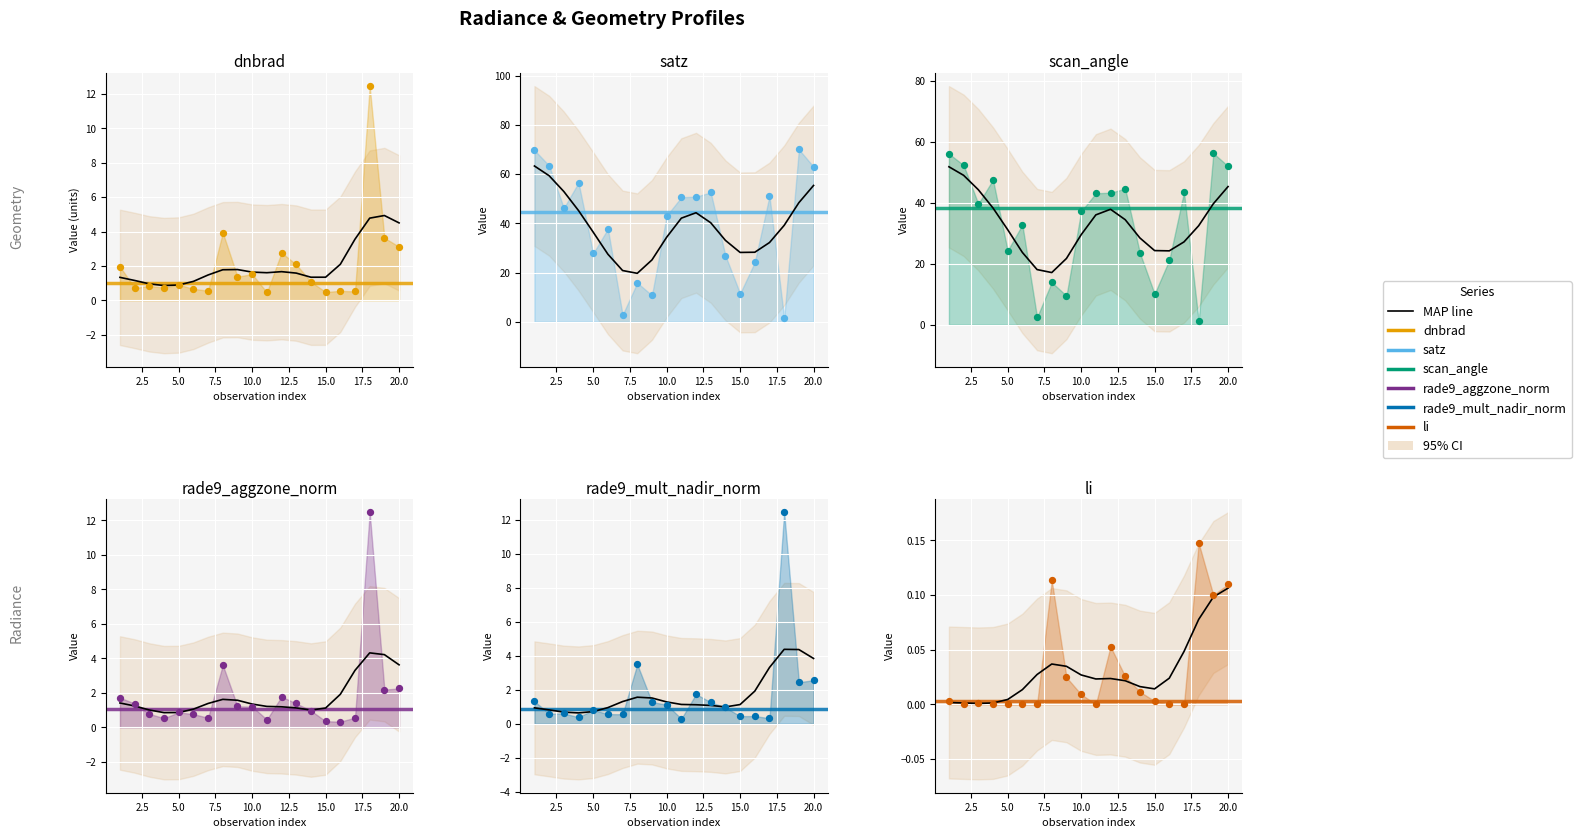

Which series contains the lowest Y value?

li